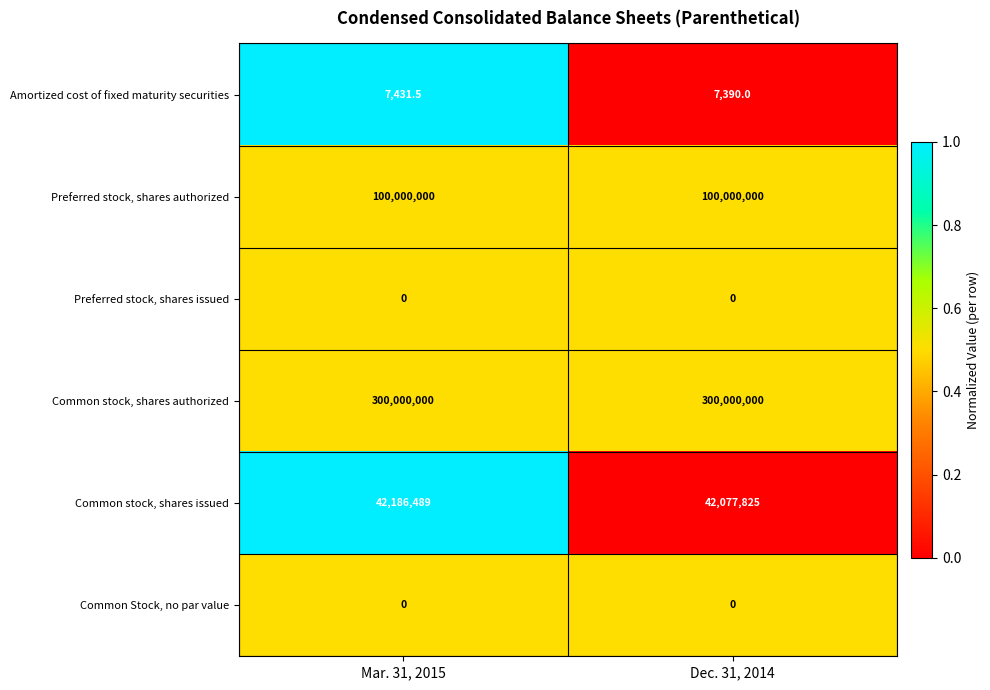

At which label does Common stock, shares issued reach its peak?

Mar. 31, 2015